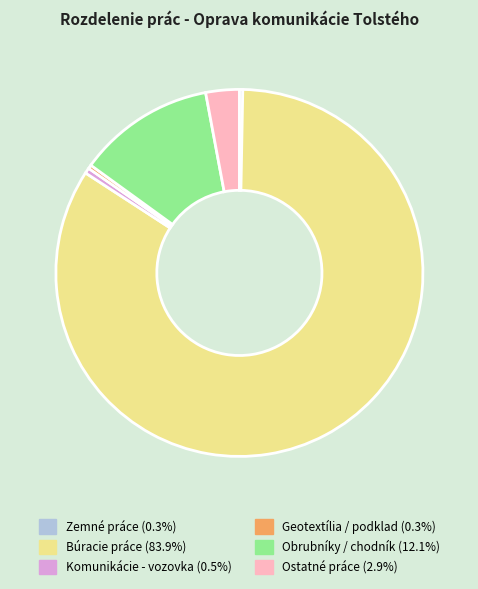

Combined, do Komunikácie - vozovka and Geotextília / podklad account for over 50%?

No